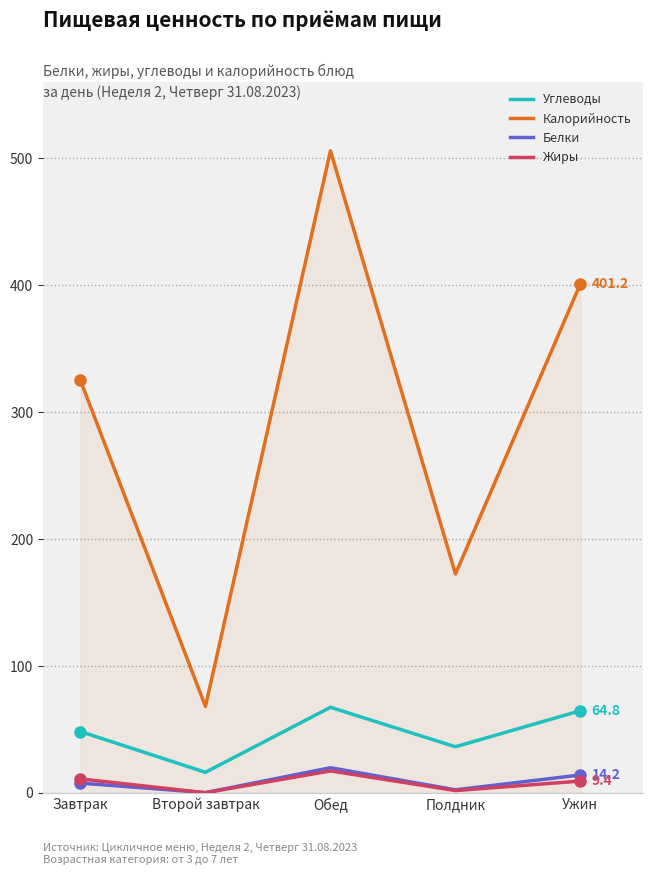

At which category is the sum across all series the highest?

Обед